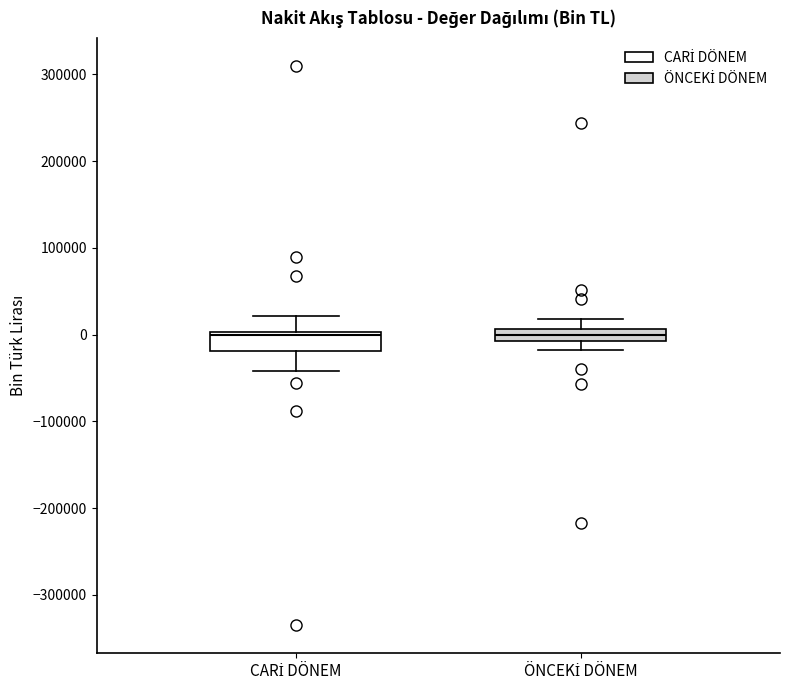

Where does the upper whisker of the box for CARİ DÖNEM end on the y-axis? The values are not printed on the chart, so give them approximately, as read against the axis.

20000